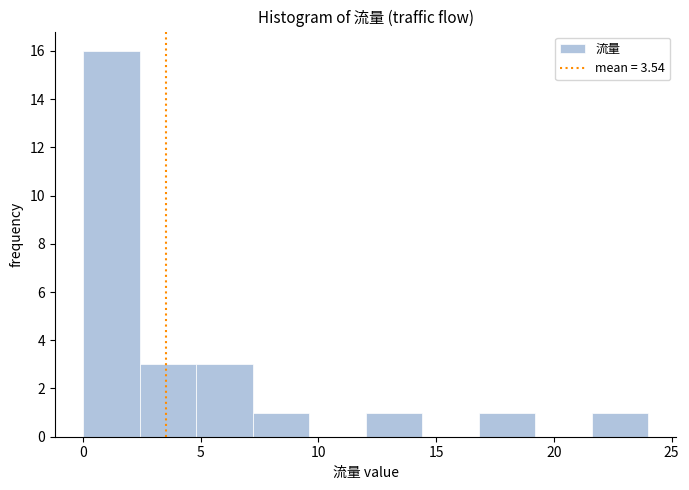

Reading left to right, transcribe this chart: for each bar, give the range it covers on the x-axis and its height. Neither the bar edges nor the heights are printed on the chart, so give them approximately, as read against the axes.

0.0 to 2.4: 16
2.4 to 4.8: 3
4.8 to 7.2: 3
7.2 to 9.6: 1
9.6 to 12.0: 0
12.0 to 14.4: 1
14.4 to 16.8: 0
16.8 to 19.2: 1
19.2 to 21.6: 0
21.6 to 24.0: 1